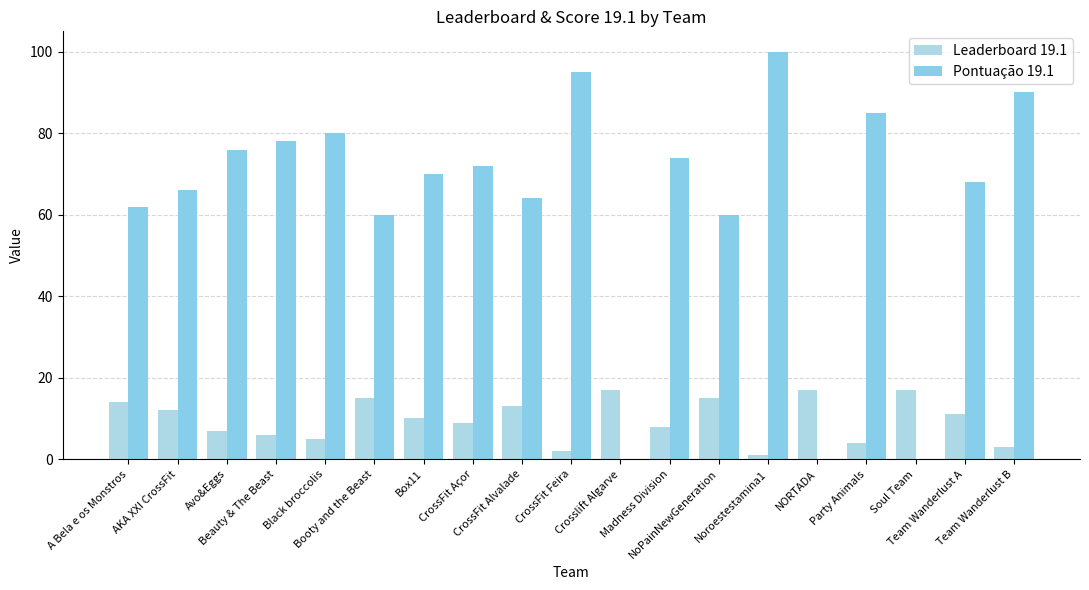

How many data points does each series have?

19